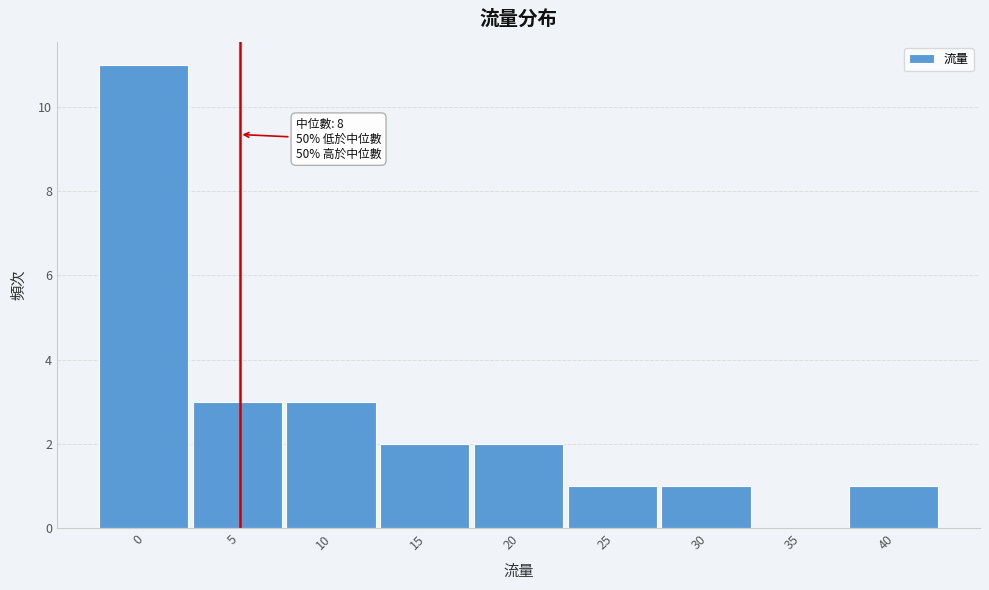

Reading left to right, extract all data points from this chart.

0=11	5=3	10=3	15=2	20=2	25=1	30=1	35=0	40=1